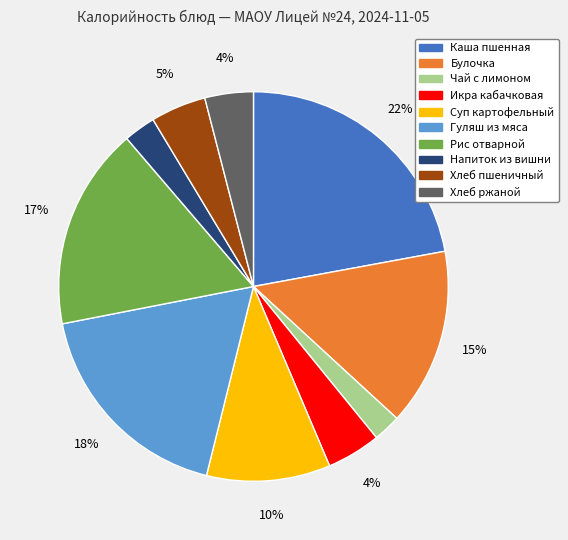

What percentage is the Рис отварной slice, to the nearest percent?

17%